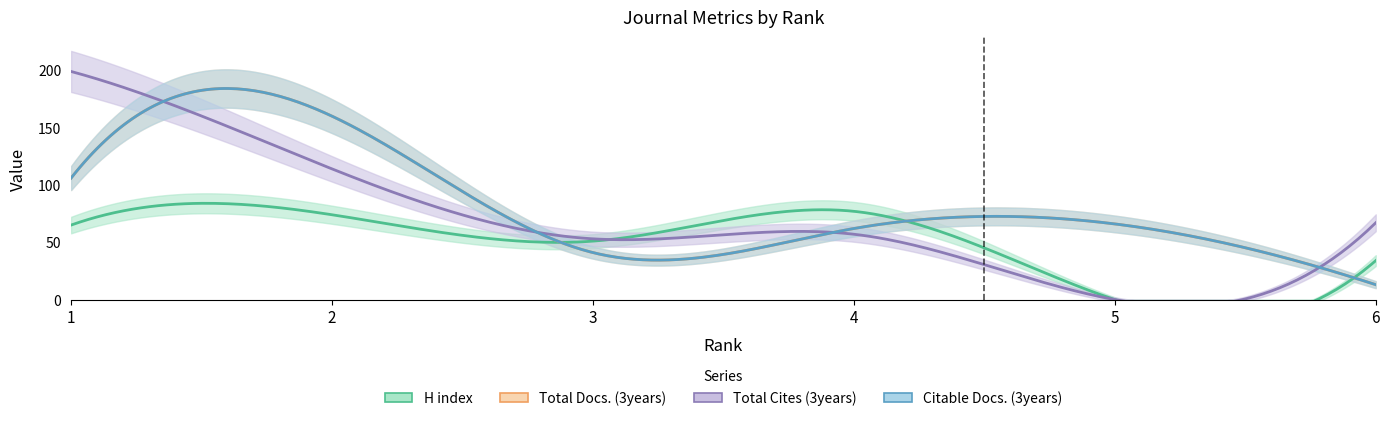

Which series has the largest total across all categories?

Total Cites (3years)